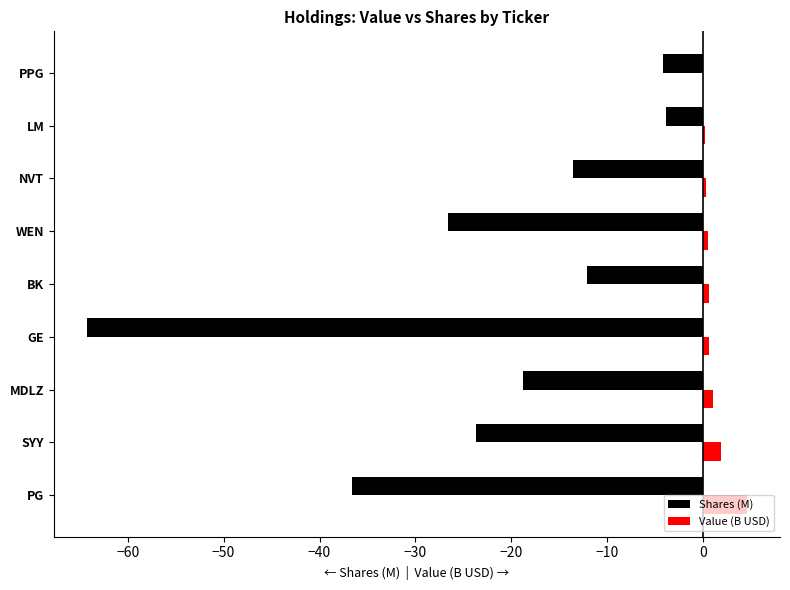

The Shares (M) series shows -13.6 at NVT. True or false?

True